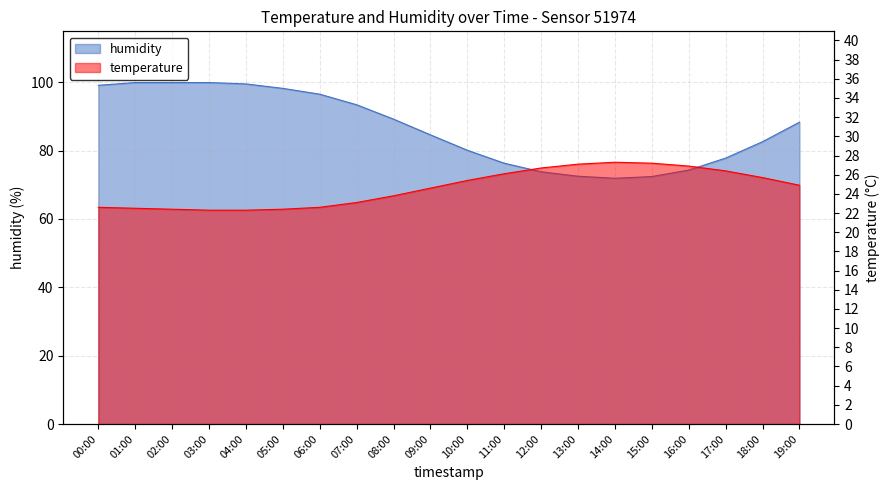

Where is the first local maximum for temperature?

14:00